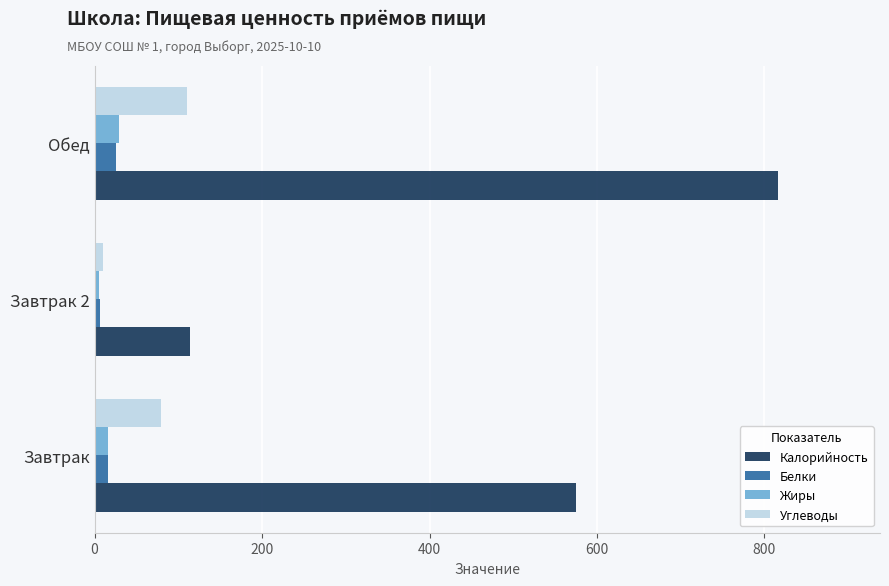

Is it true that Углеводы equals 54.2 at Обед?

False